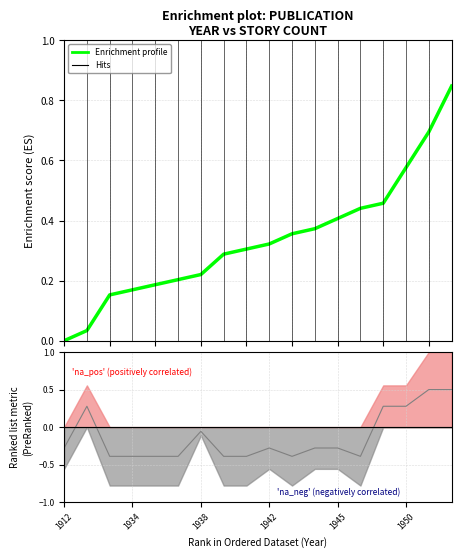

Count the number of values greater than 0.

17